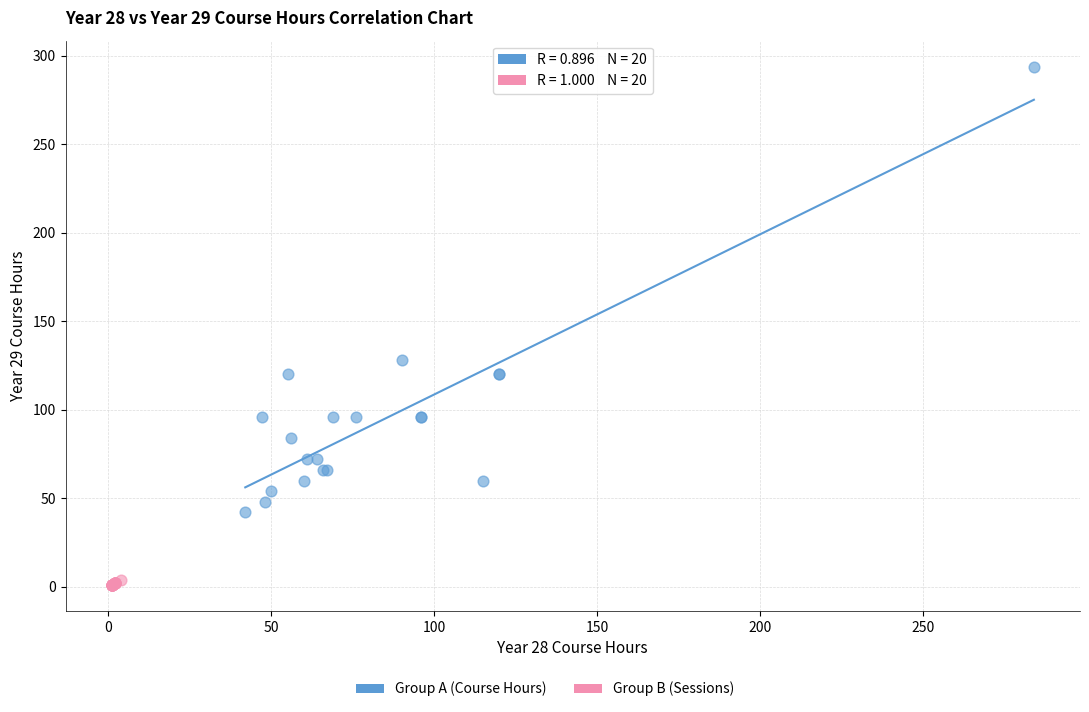

Which series has the widest spread of Y values?

Group A (Course Hours)